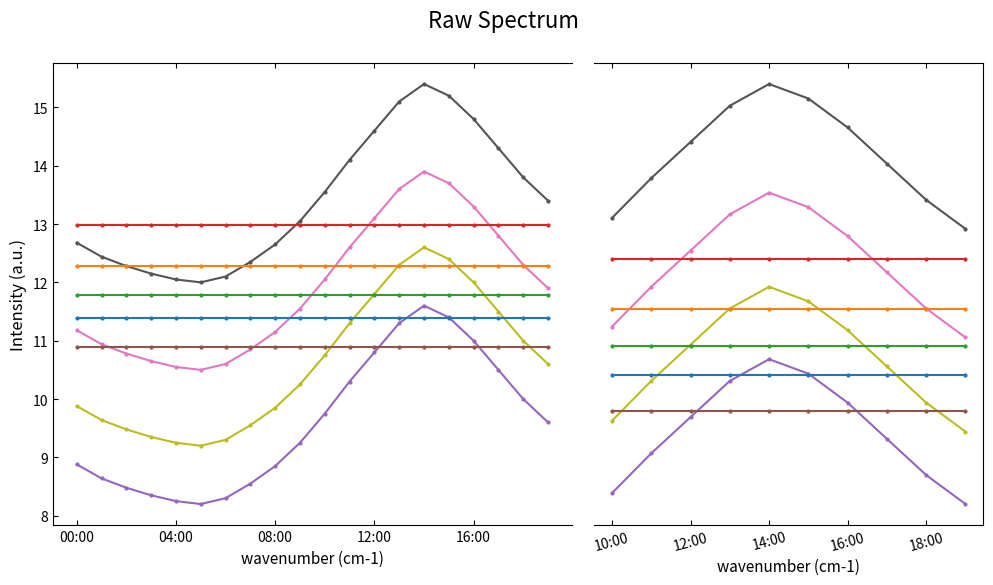

Does the chart have visible grid lines?

No